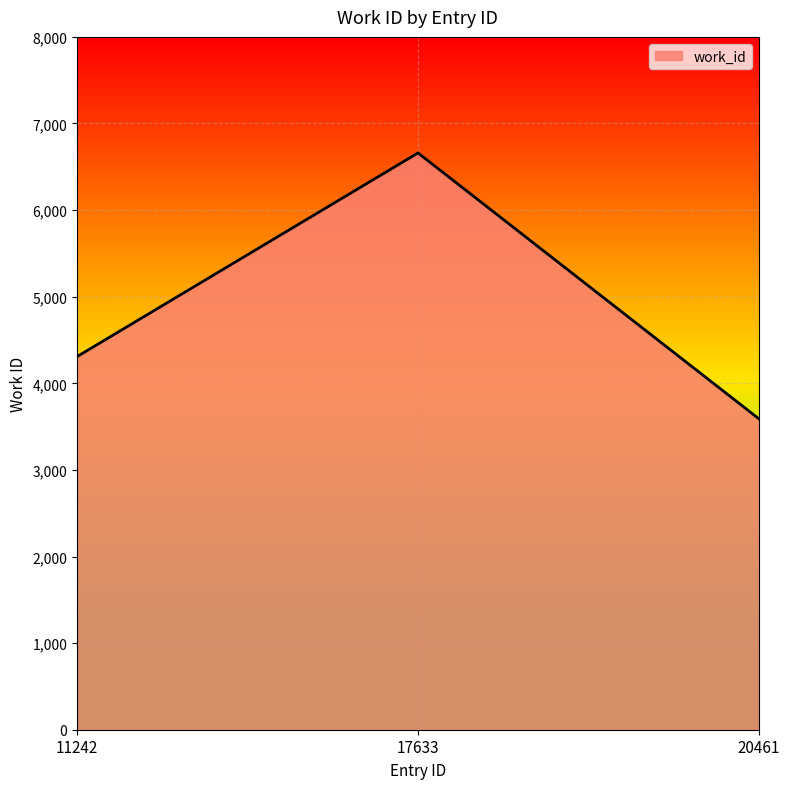

What is the difference between the second highest and minimum values?

718